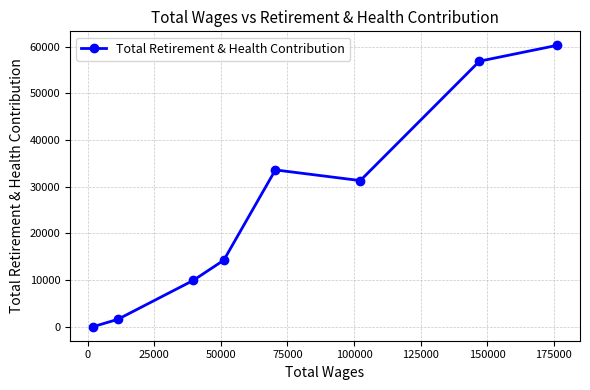

What is the maximum value shown in the chart?

60241